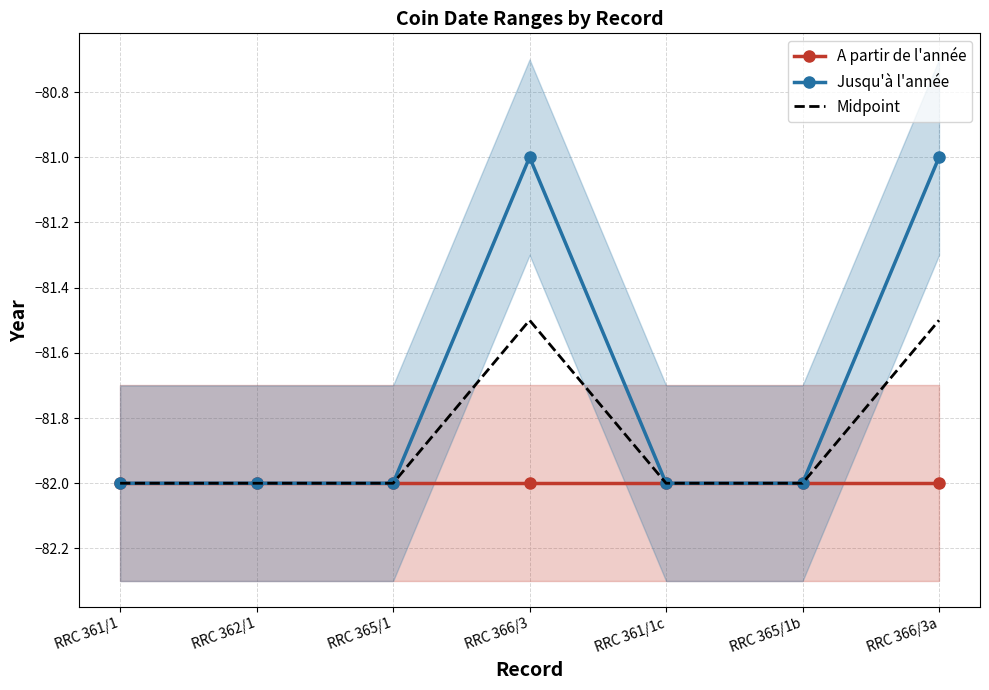

Is the value of Jusqu'à l'année at RRC 365/1b greater than the value of Midpoint at RRC 361/1c?

No